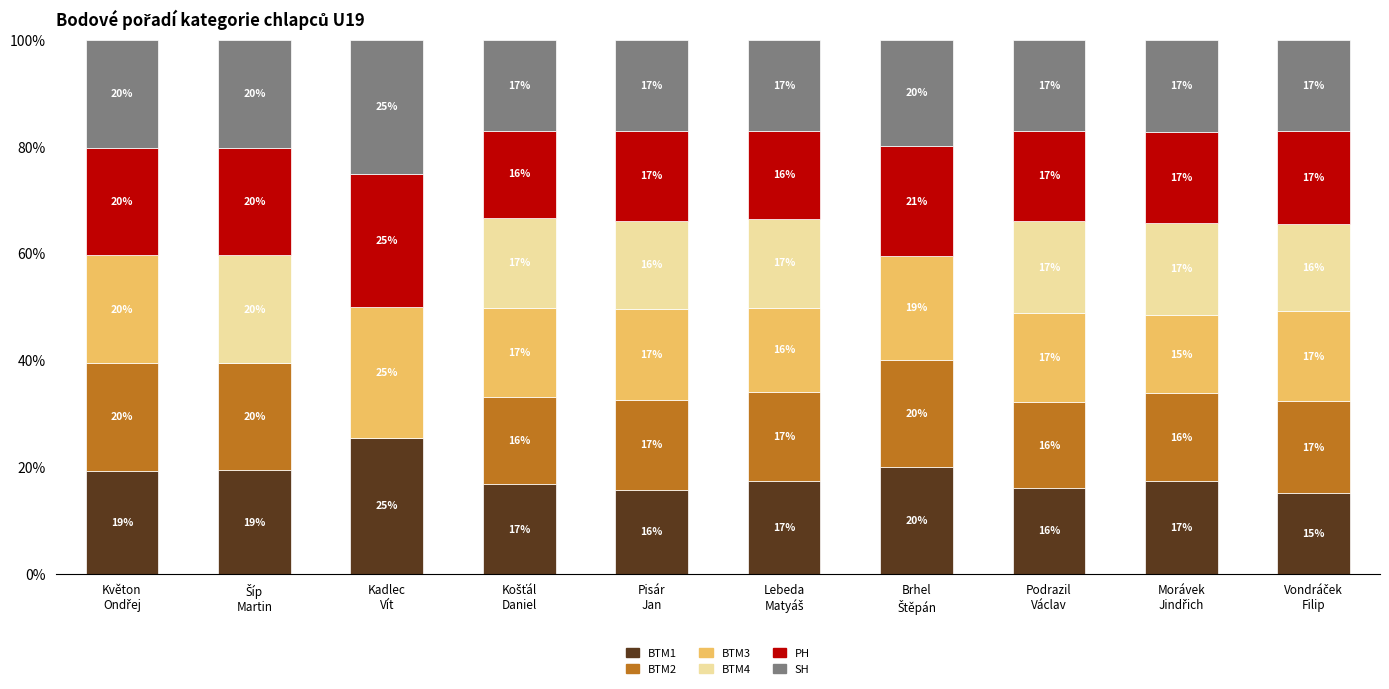

What is the highest value of the BTM1 series?

25.5